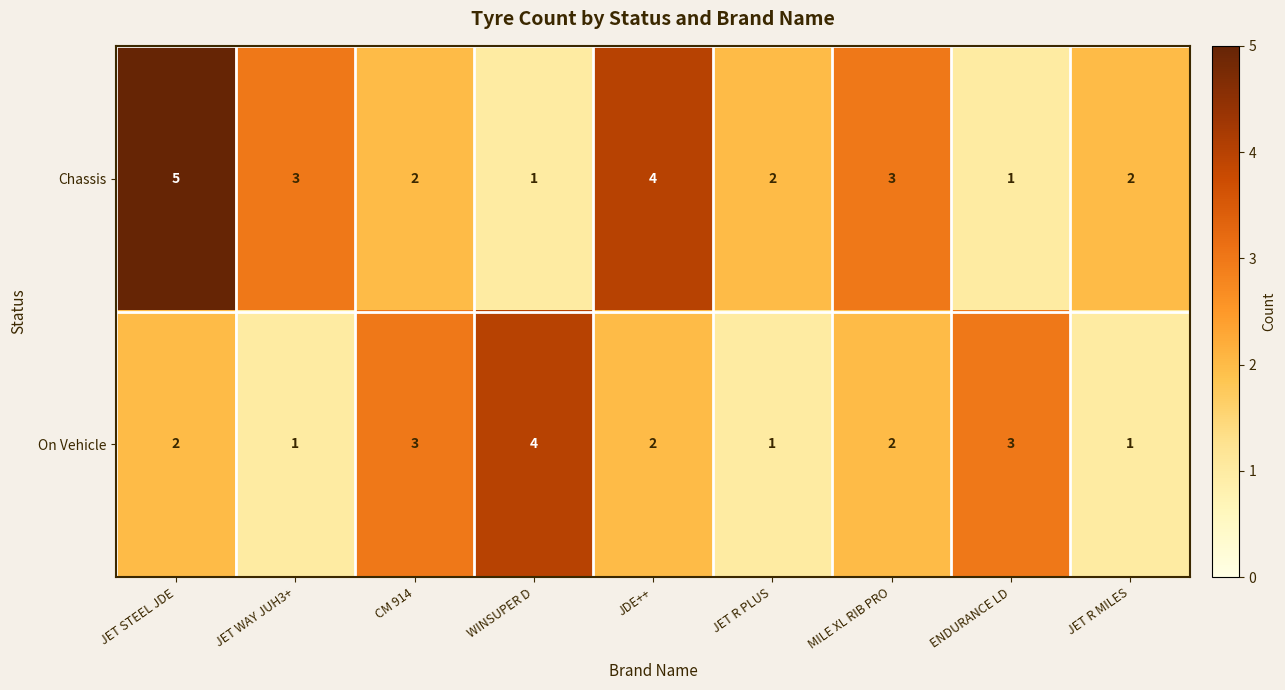

Is it true that On Vehicle equals 1 at JET R PLUS?

True